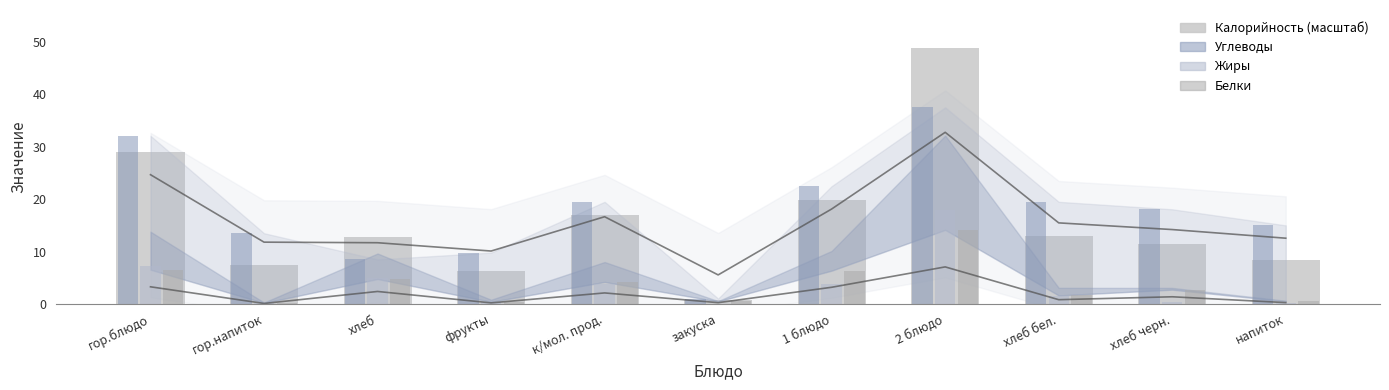

List the labels in order of Жиры value, largest first.

2 блюдо, гор.блюдо, хлеб, к/мол. прод., 1 блюдо, хлеб бел., фрукты, хлеб черн., напиток, гор.напиток, закуска